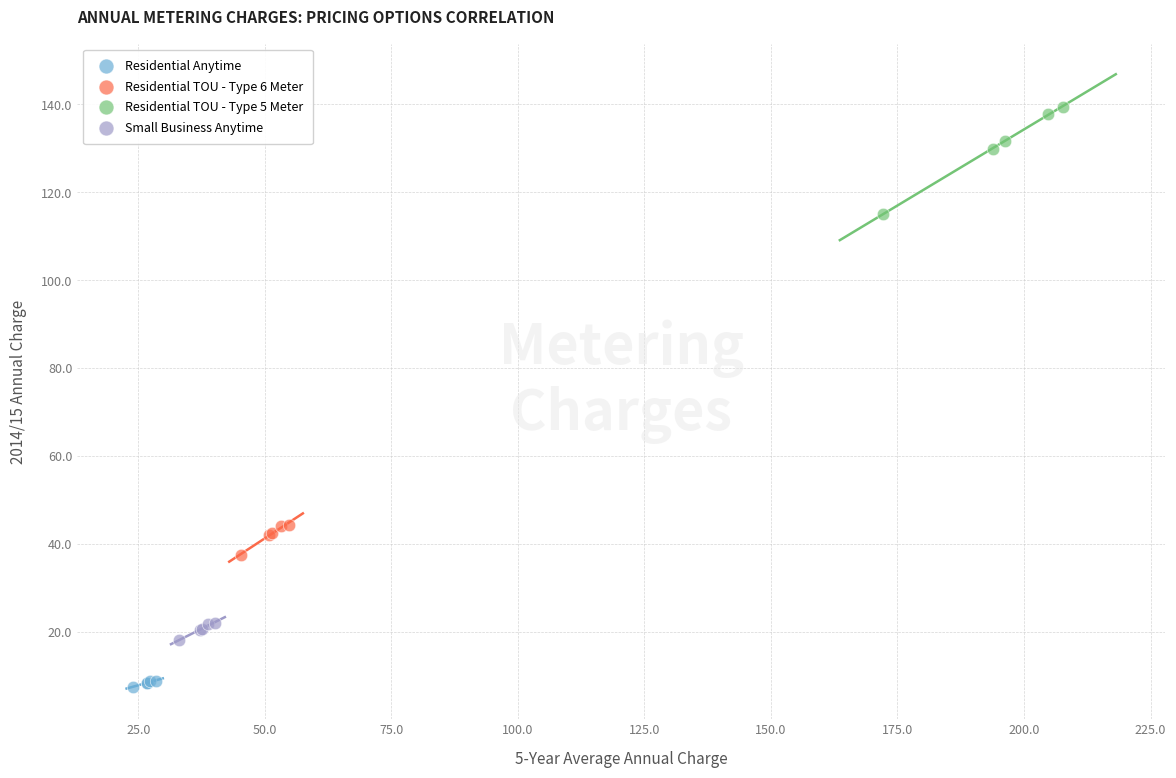

Which series has the widest spread of Y values?

Residential TOU - Type 5 Meter